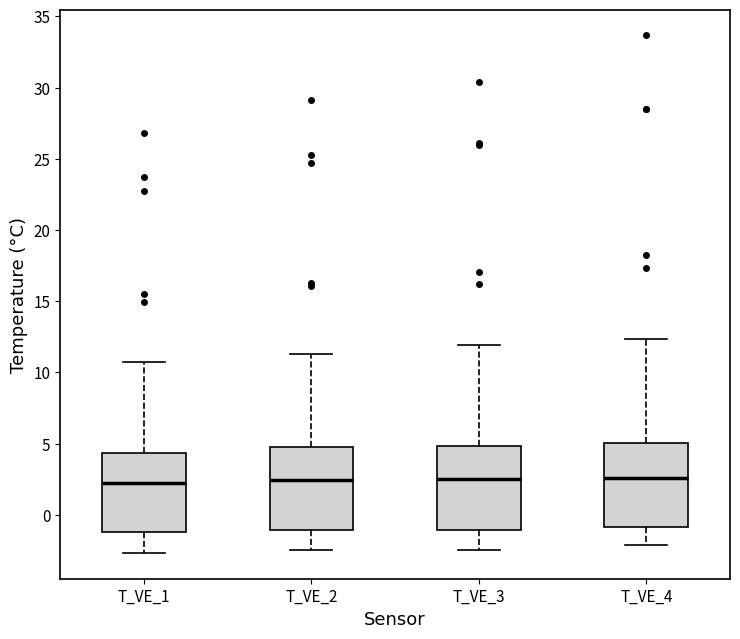

Reading left to right, read every box against the y-axis: the position of its median line, the range the box covers, and the ends of its whiskers. The values are not printed on the chart, so give them approximately, as read against the axis.

T_VE_1: median 2.0, box -1.0 to 4.5, whiskers -2.5 to 11.0
T_VE_2: median 2.5, box -1.0 to 5.0, whiskers -2.5 to 11.5
T_VE_3: median 2.5, box -1.0 to 5.0, whiskers -2.5 to 12.0
T_VE_4: median 2.5, box -1.0 to 5.0, whiskers -2.0 to 12.5